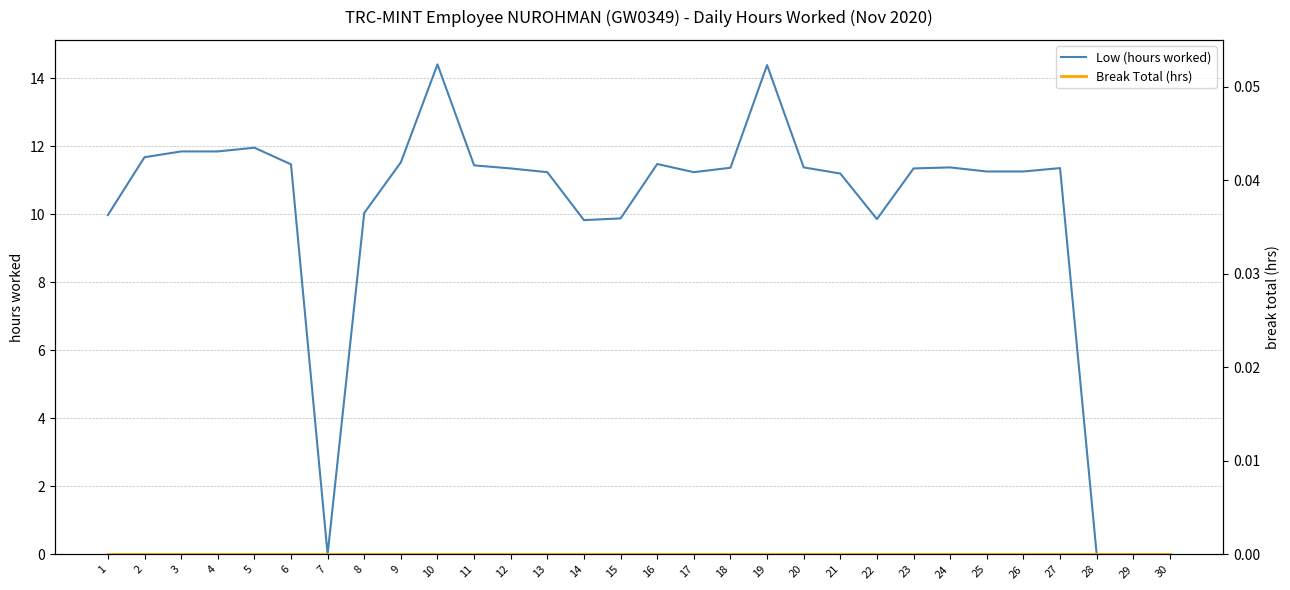

Where is the first local minimum for Low (hours worked)?

7